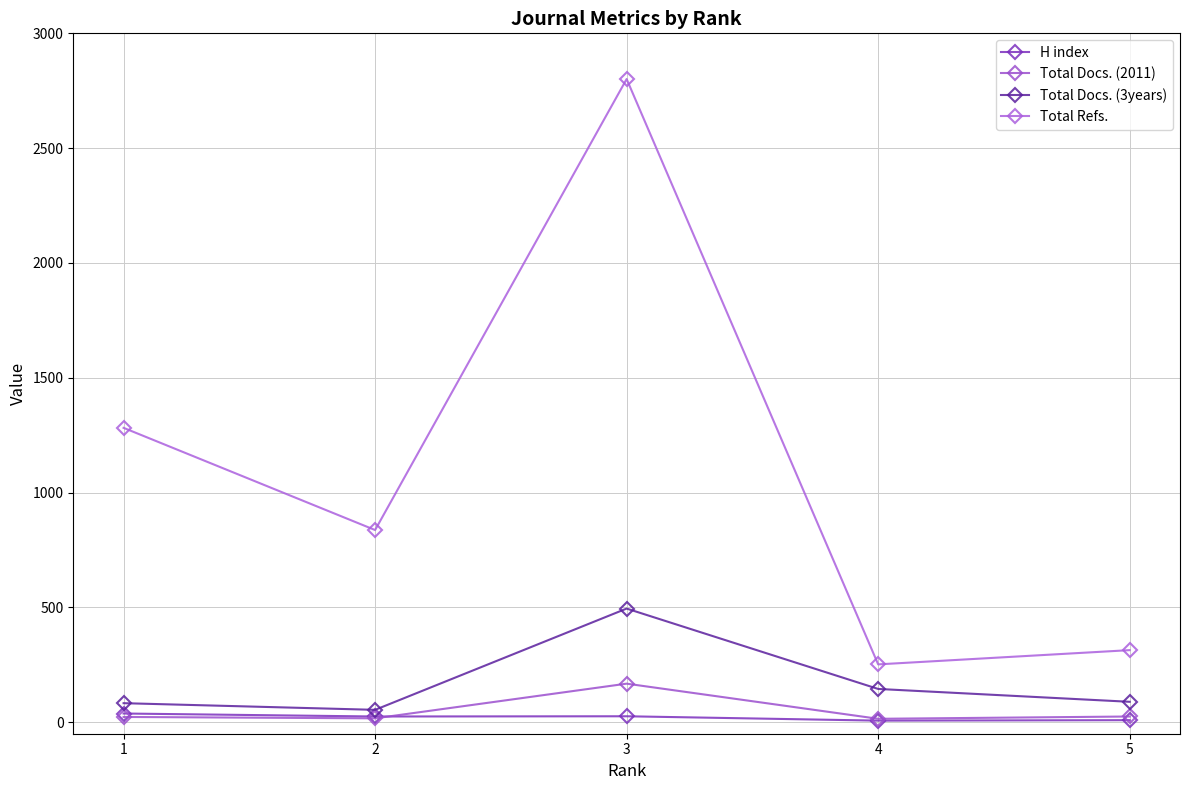

Is the value of H index at 3 greater than the value of Total Docs. (2011) at 3?

No